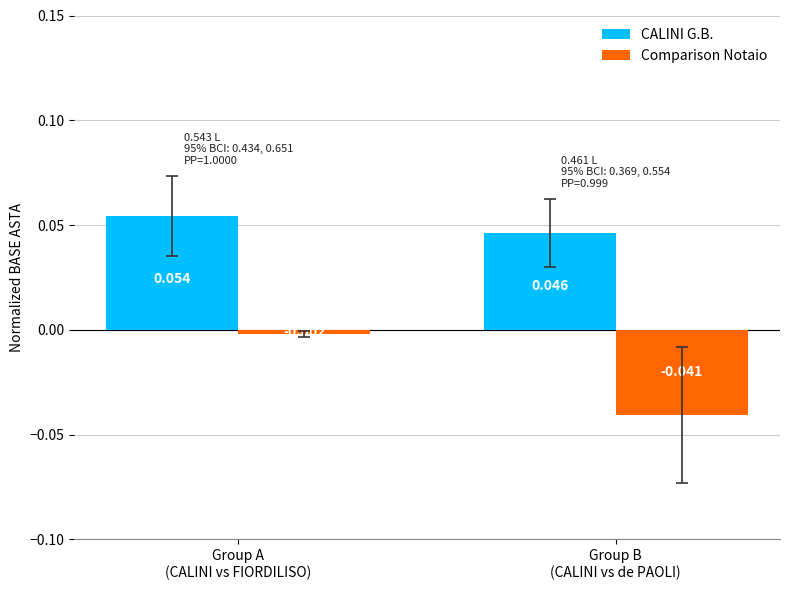

List the series in order of their peak value, lowest first.

Comparison Notaio, CALINI G.B.